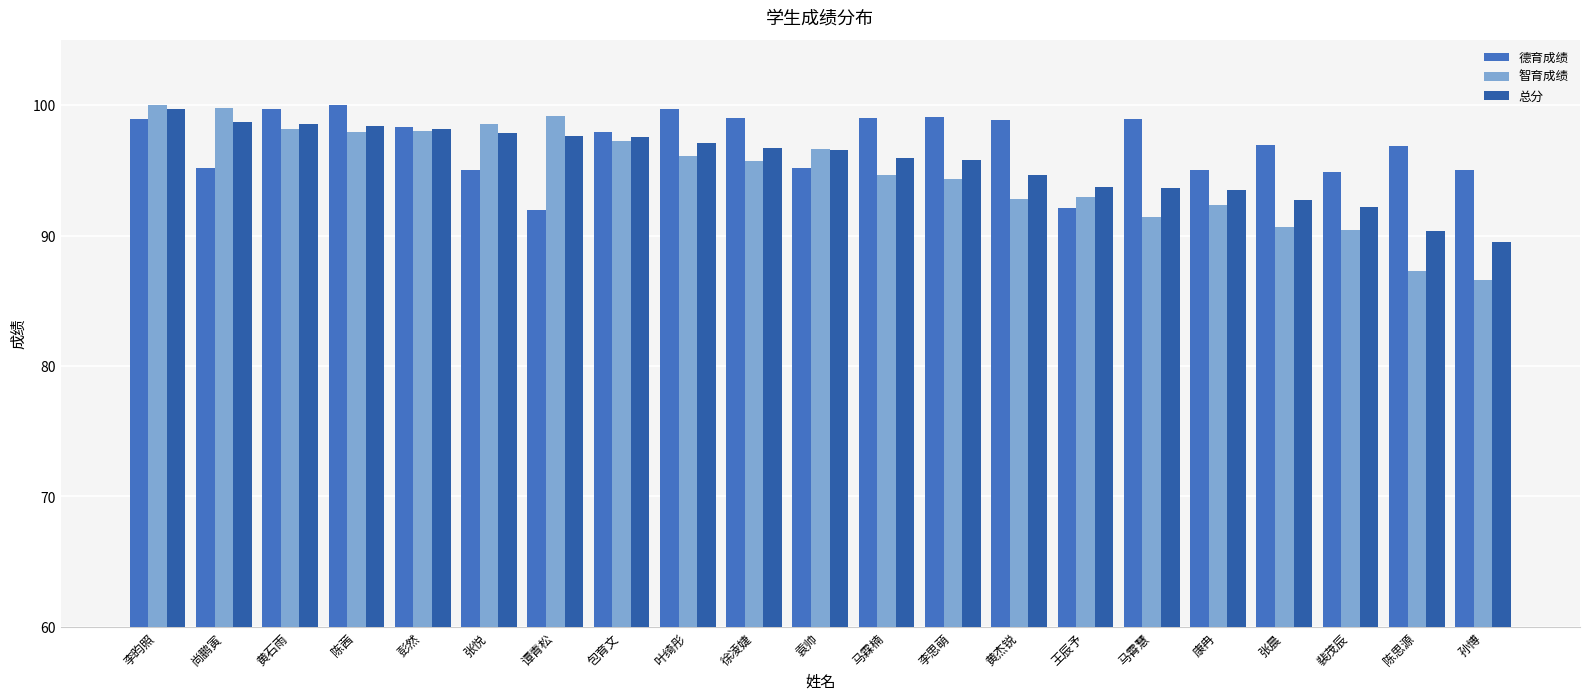

Which label corresponds to the largest value in the chart?

陈茜